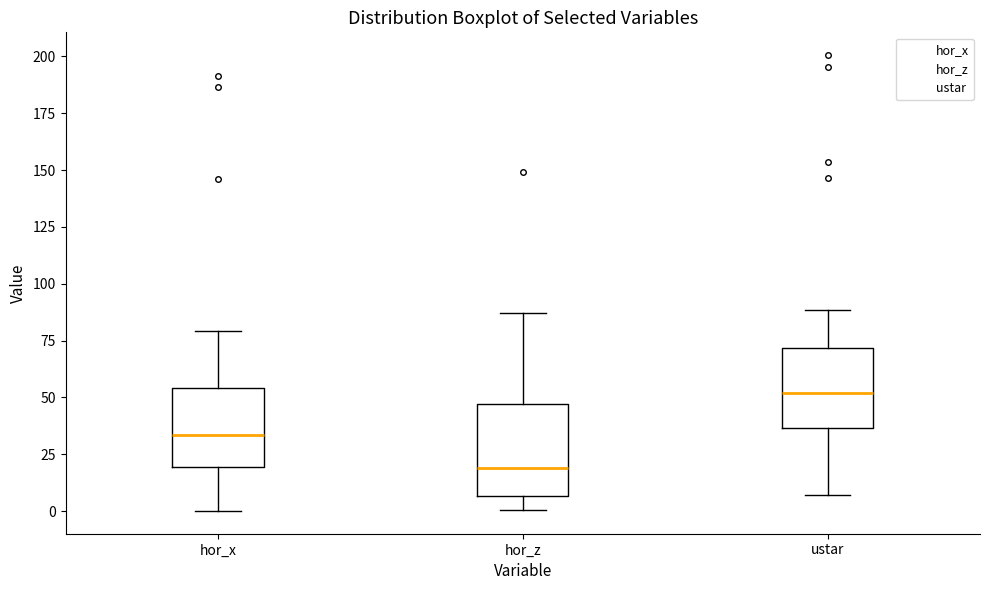

Reading left to right, read every box against the y-axis: the position of its median line, the range the box covers, and the ends of its whiskers. The values are not printed on the chart, so give them approximately, as read against the axis.

hor_x: median 35, box 20 to 55, whiskers 0 to 80
hor_z: median 20, box 5 to 45, whiskers 0 to 85
ustar: median 50, box 35 to 70, whiskers 5 to 90